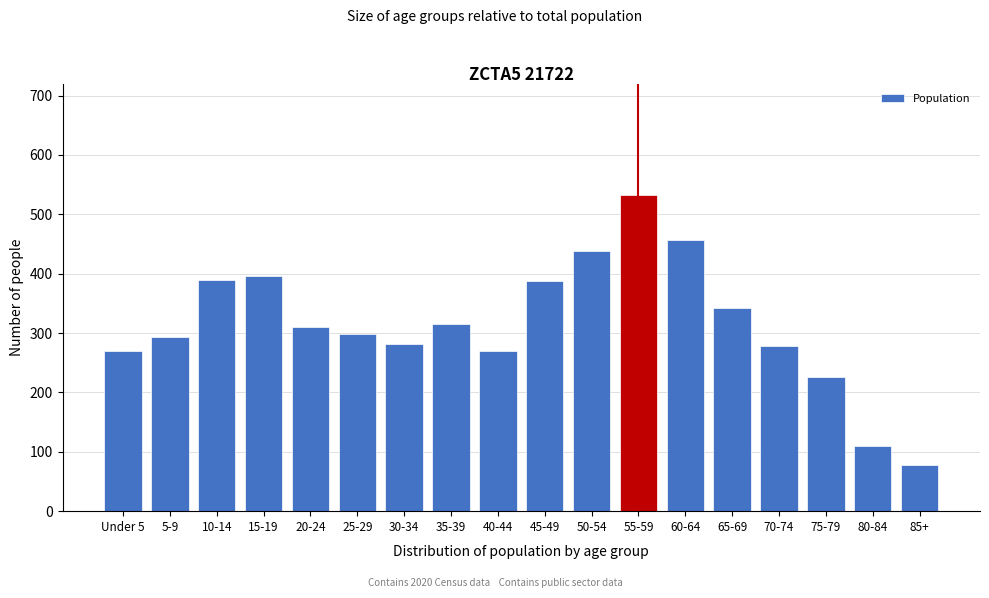

What is the maximum value shown in the chart?

533